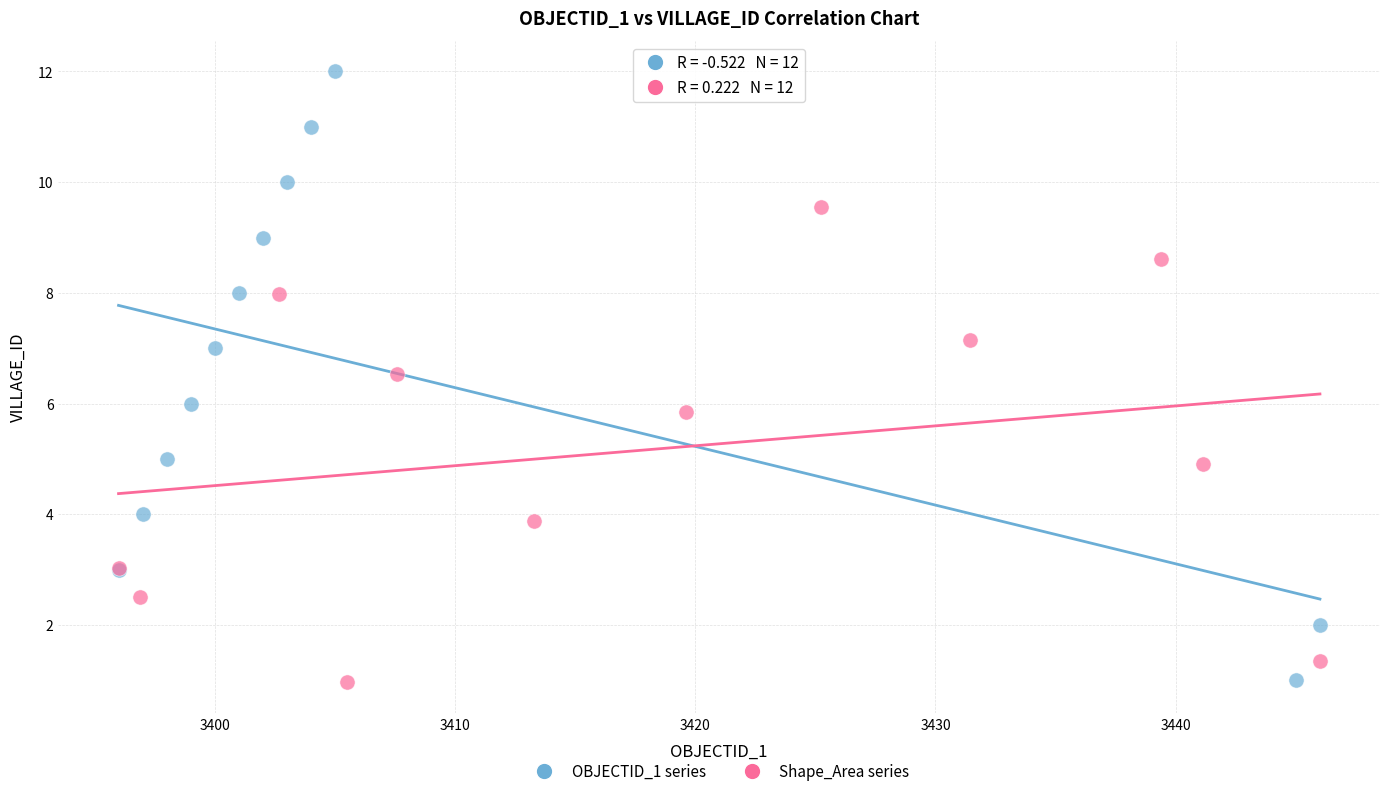

What are all the series names shown in the legend?

OBJECTID_1 series, Shape_Area series